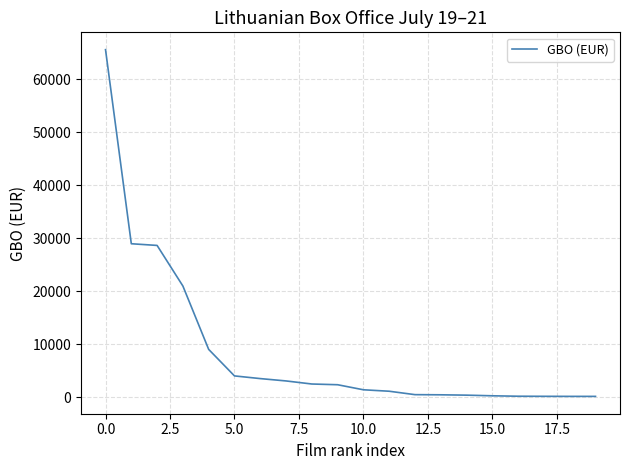

What is the greatest value displayed?

65541.8